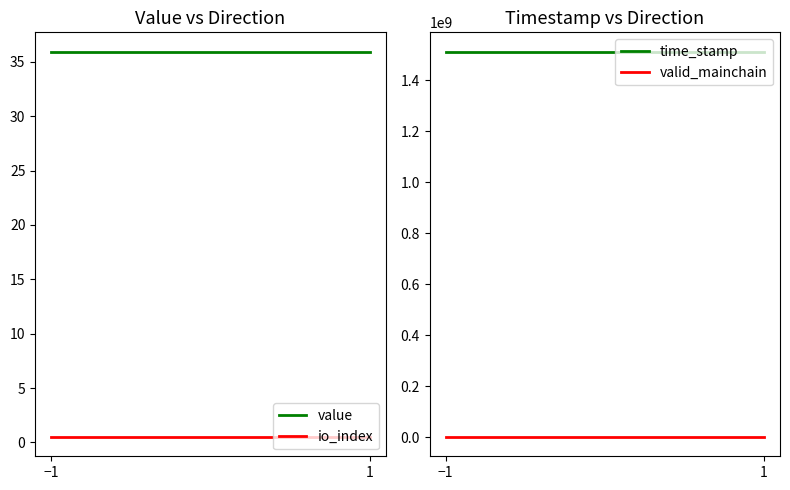

What is the average value of the value series?

35.9